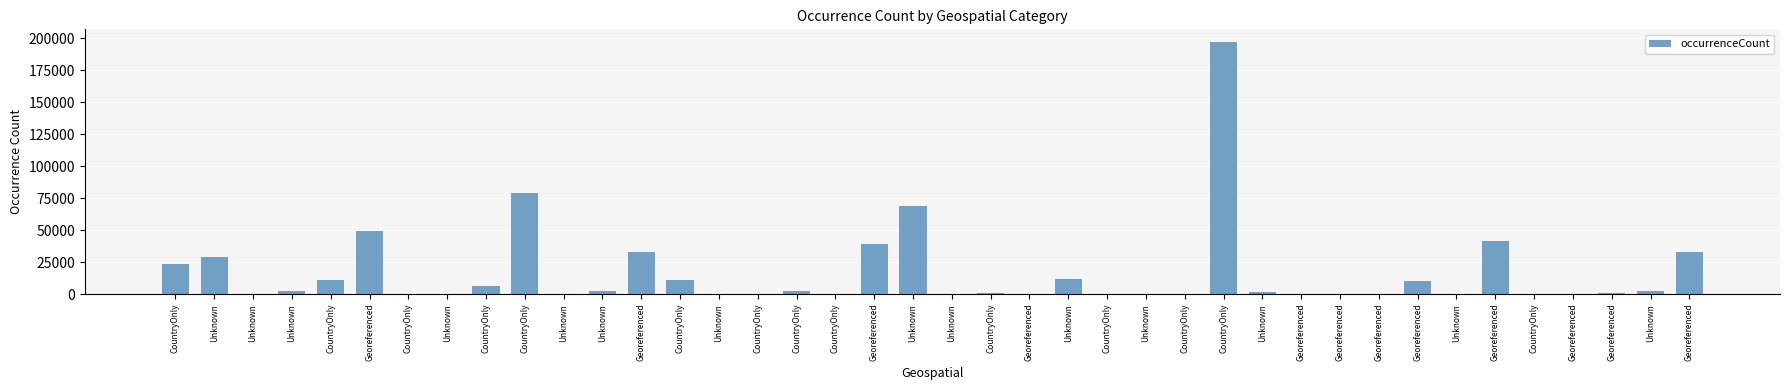

How many data points does each series have?

40